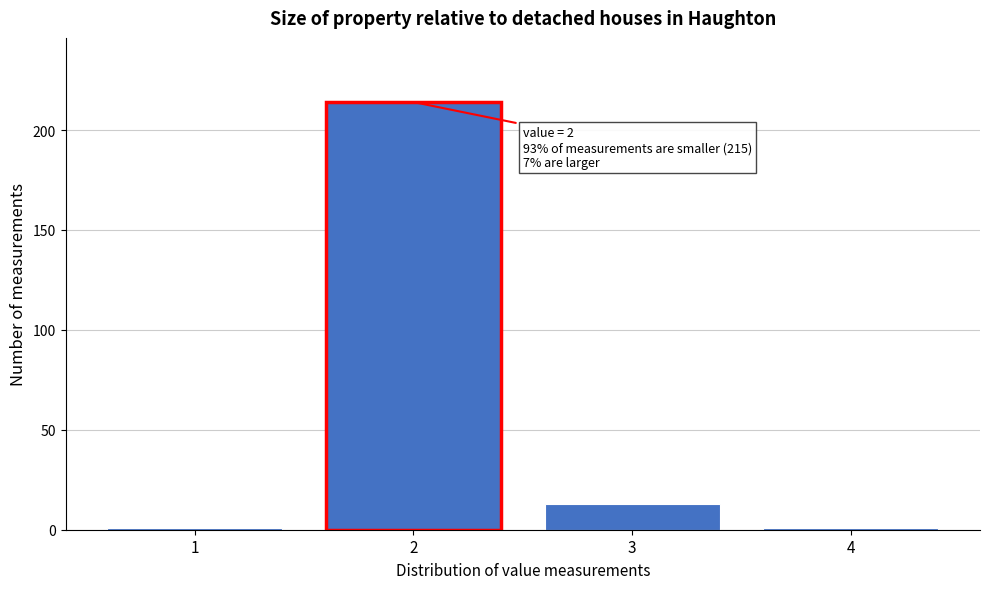

Over which range of the x-axis is the bar tallest?

1.5 to 2.5